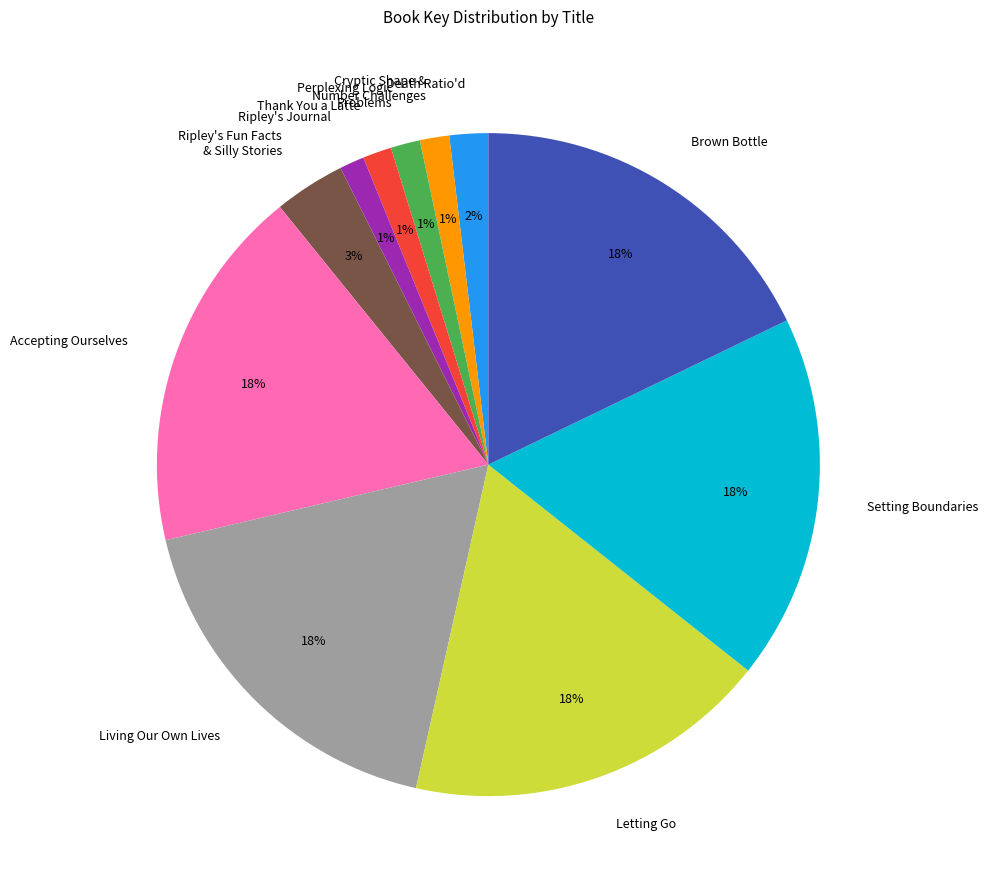

How many slices are in this pie chart?

11